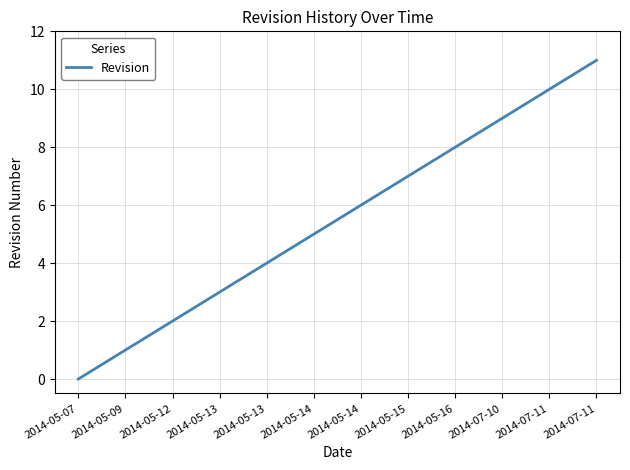

Count the number of data series in this chart.

1